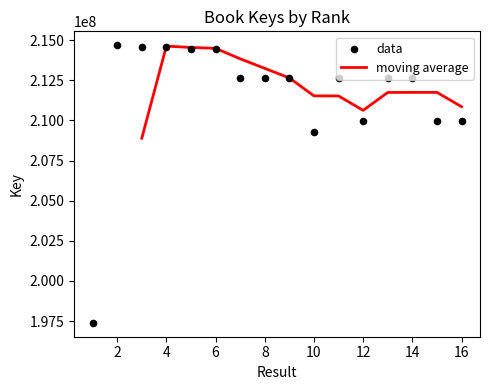

What is the ratio of the value at 1 to the value at 6?

0.9